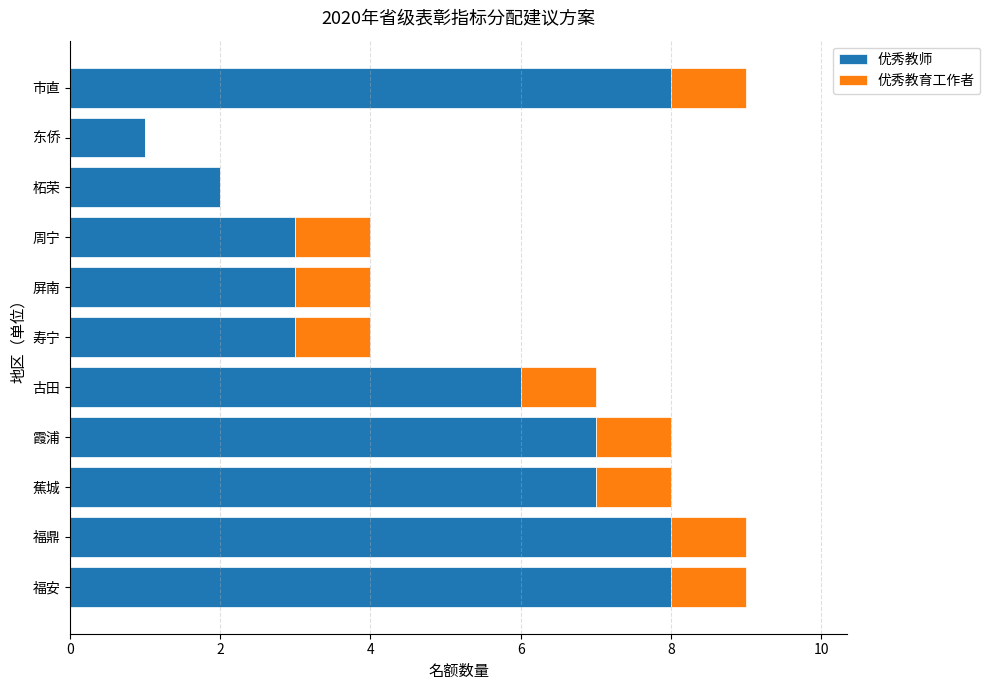

What is the highest value of the 优秀教师 series?

8